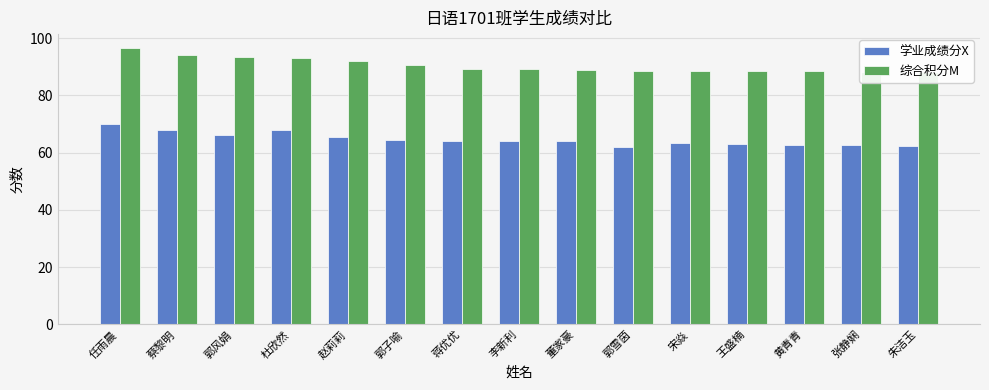

Rank the series by their average value, from highest to lowest.

综合积分M, 学业成绩分X